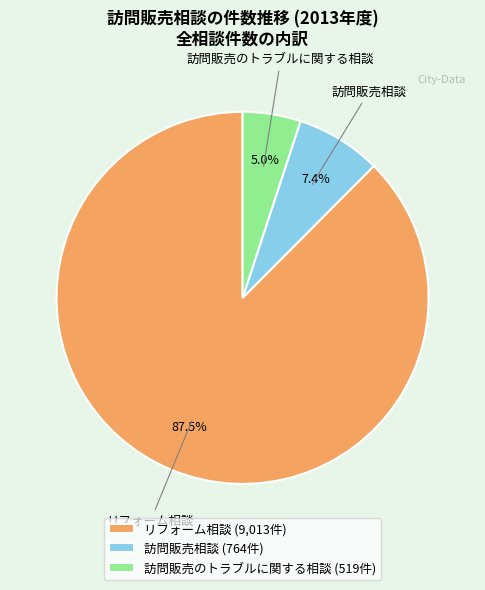

What is the smallest slice in the pie chart?

訪問販売のトラブルに関する相談